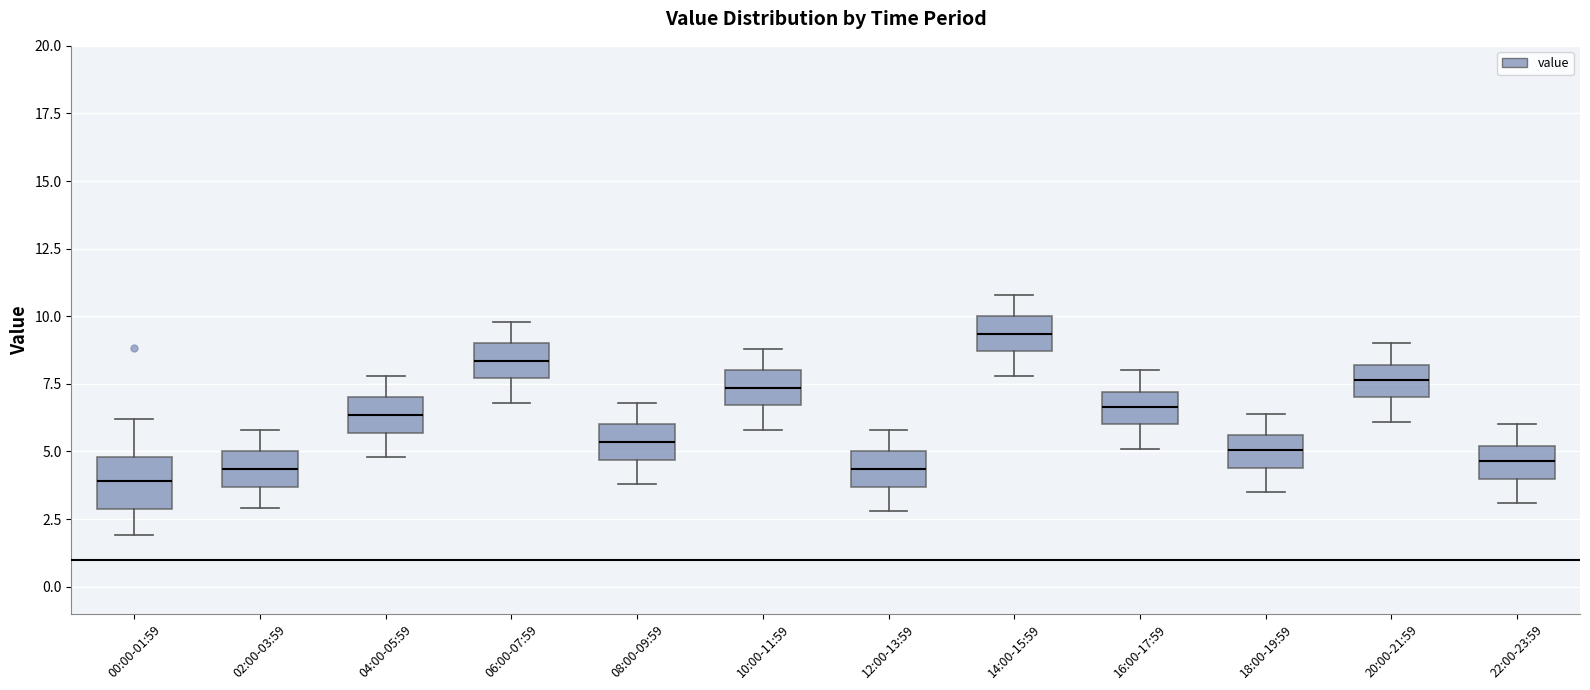

Reading left to right, read every box against the y-axis: the position of its median line, the range the box covers, and the ends of its whiskers. The values are not printed on the chart, so give them approximately, as read against the axis.

00:00-01:59: median 4.0, box 3.0 to 5.0, whiskers 2.0 to 6.0
02:00-03:59: median 4.5, box 3.5 to 5.0, whiskers 3.0 to 6.0
04:00-05:59: median 6.5, box 5.5 to 7.0, whiskers 5.0 to 8.0
06:00-07:59: median 8.5, box 7.5 to 9.0, whiskers 7.0 to 10.0
08:00-09:59: median 5.5, box 4.5 to 6.0, whiskers 4.0 to 7.0
10:00-11:59: median 7.5, box 6.5 to 8.0, whiskers 6.0 to 9.0
12:00-13:59: median 4.5, box 3.5 to 5.0, whiskers 3.0 to 6.0
14:00-15:59: median 9.5, box 8.5 to 10.0, whiskers 8.0 to 11.0
16:00-17:59: median 6.5, box 6.0 to 7.0, whiskers 5.0 to 8.0
18:00-19:59: median 5.0, box 4.5 to 5.5, whiskers 3.5 to 6.5
20:00-21:59: median 7.5, box 7.0 to 8.0, whiskers 6.0 to 9.0
22:00-23:59: median 4.5, box 4.0 to 5.0, whiskers 3.0 to 6.0